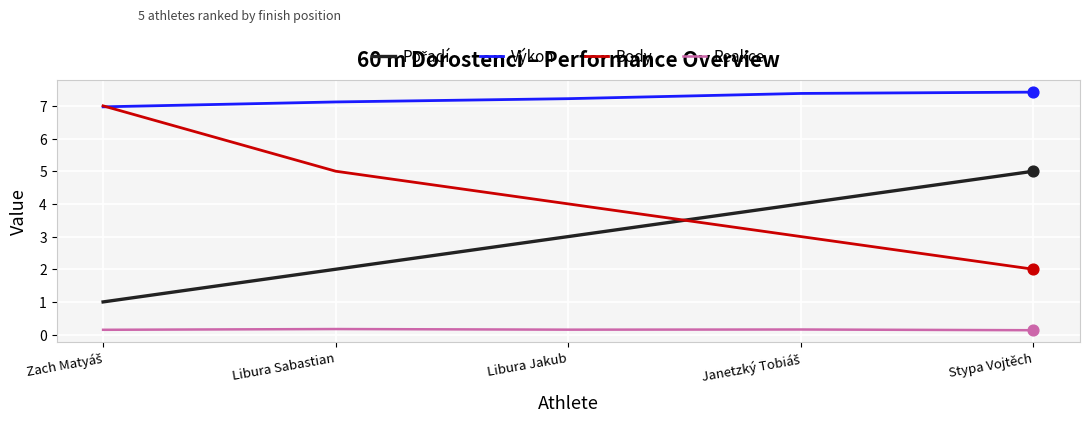

True or false: Výkon and Reakce intersect in this chart.

False